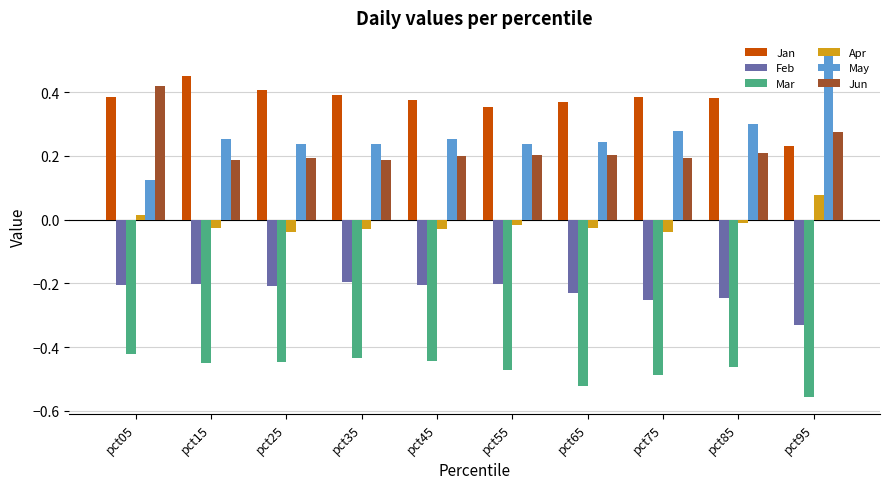

Is the value of Jun at pct85 greater than the value of Feb at pct35?

Yes